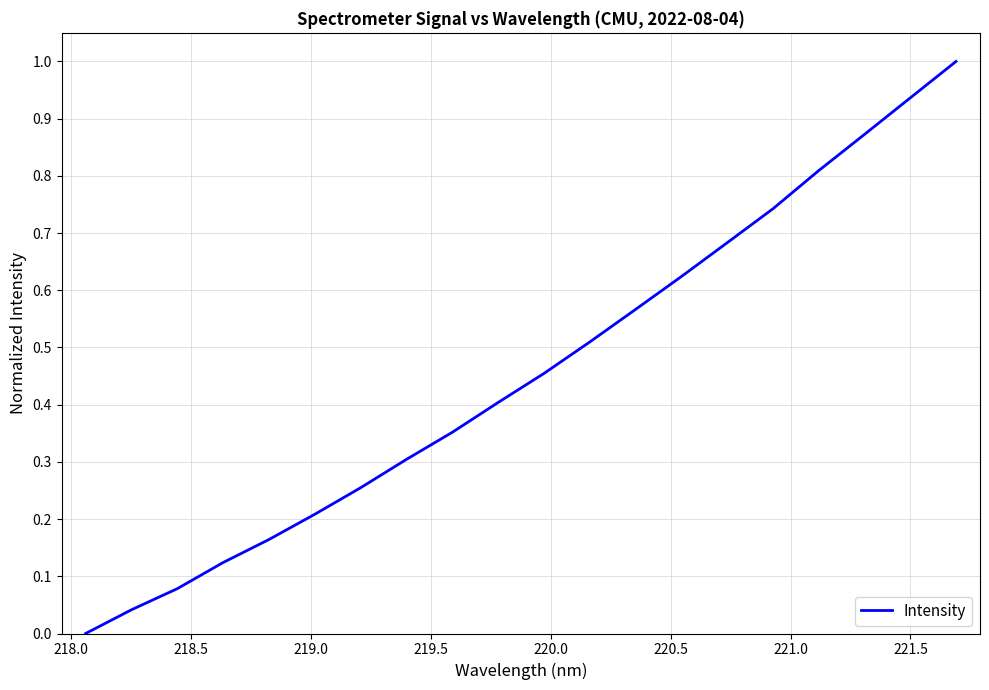

What is the difference between the maximum and minimum values?

1.0